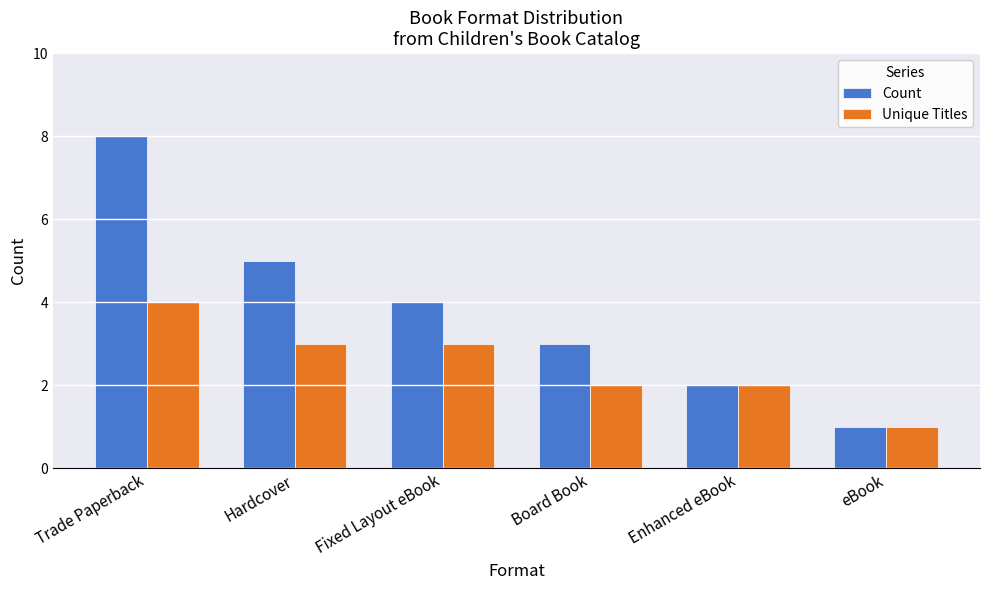

What is the label of the 6th bar from the right?

Trade Paperback